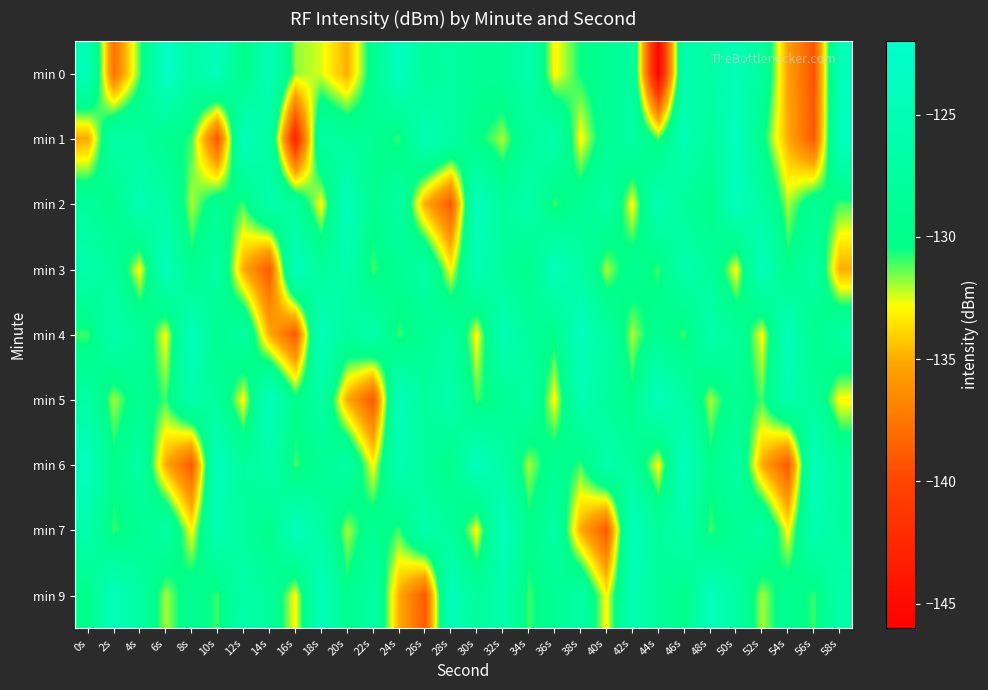

Which series has the largest range (max minus min)?

min 0